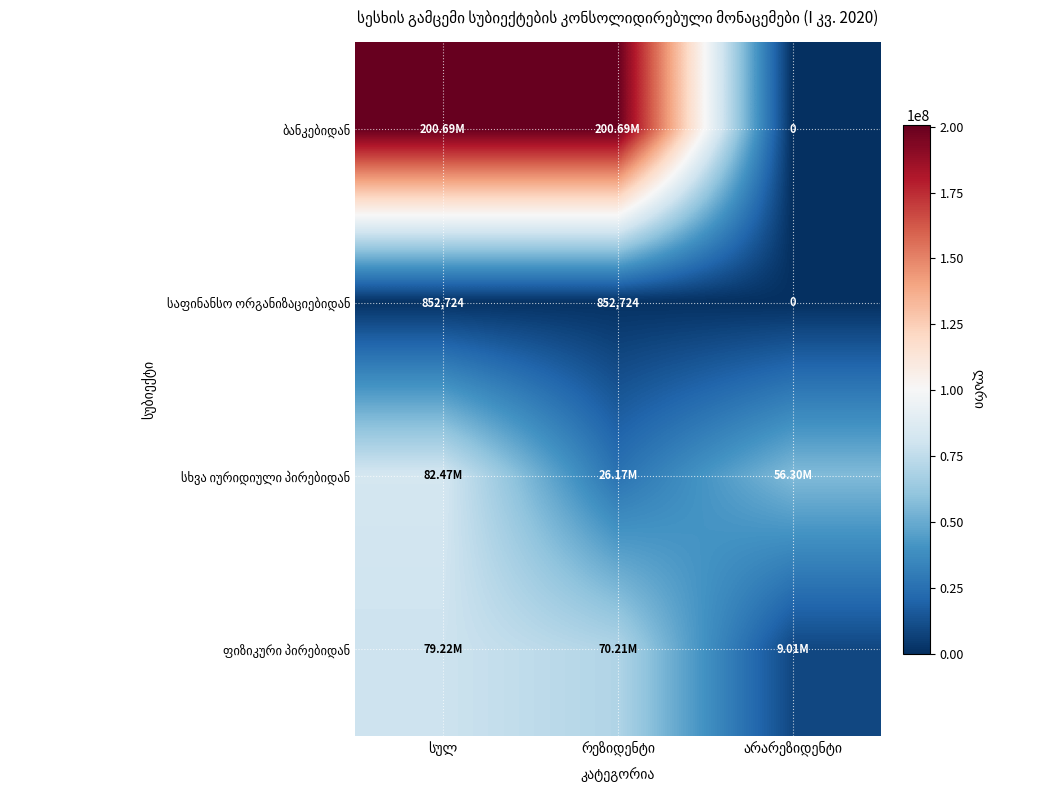

The value of საფინანსო ორგანიზაციებიდან at სულ is 852724.3. True or false?

True